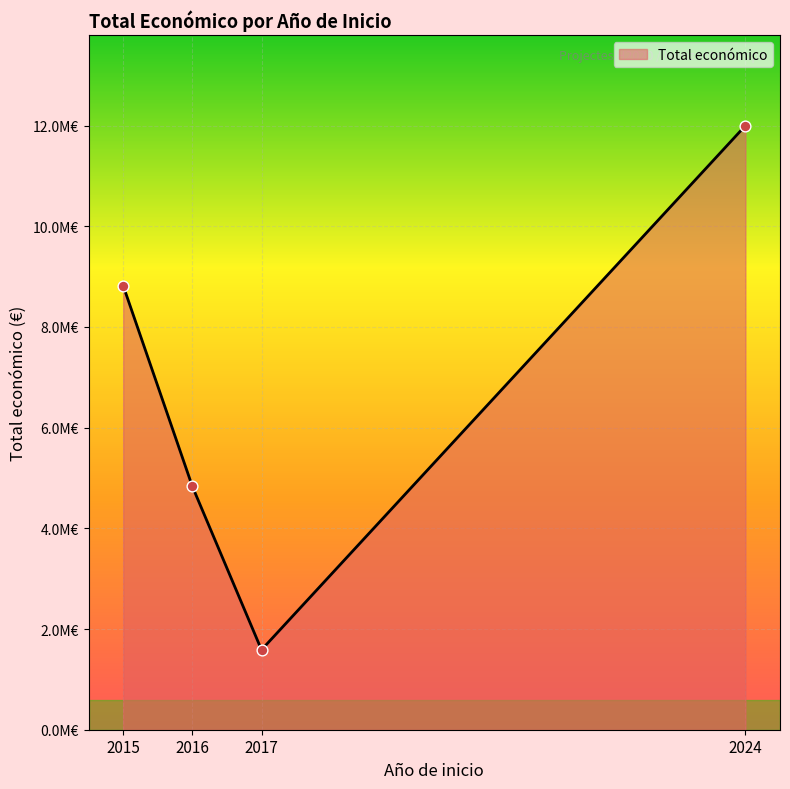

Between 2017 and 2017, which is larger?

2017